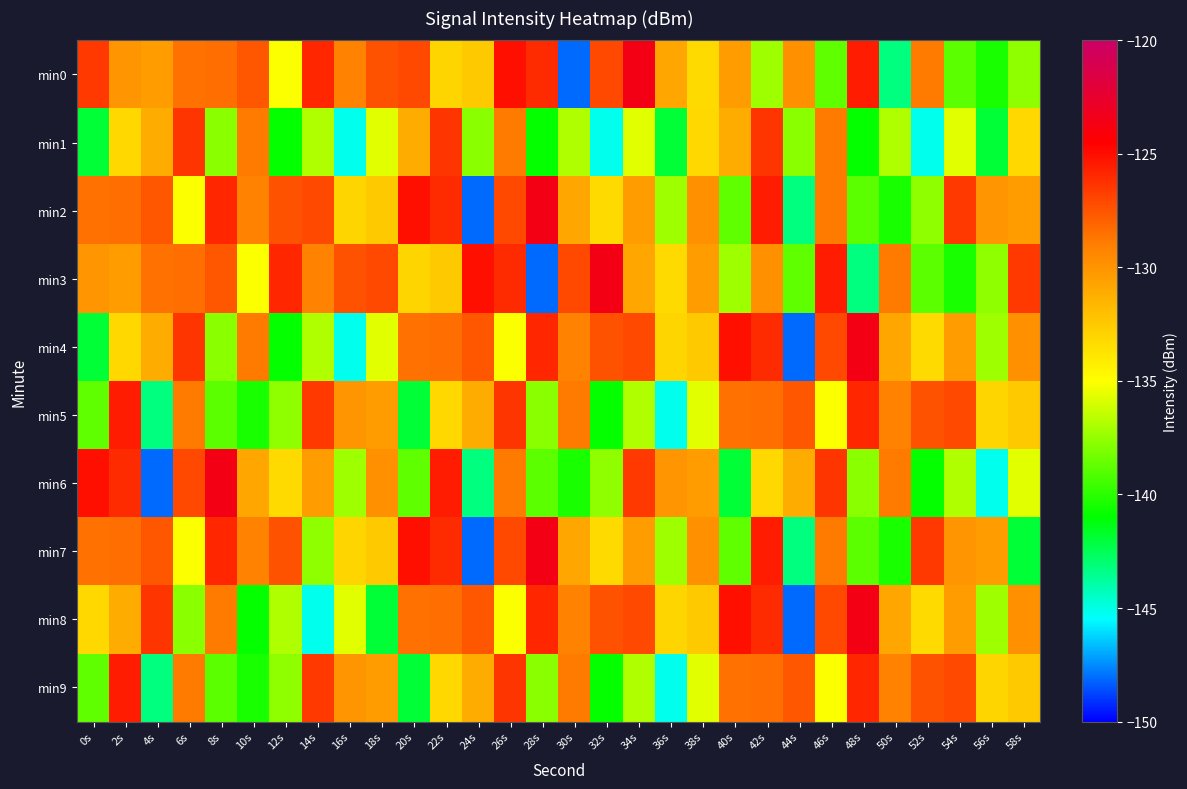

At 50s, list the series in order from smallest to largest.

min0, min2, min7, min1, min4, min8, min5, min9, min6, min3